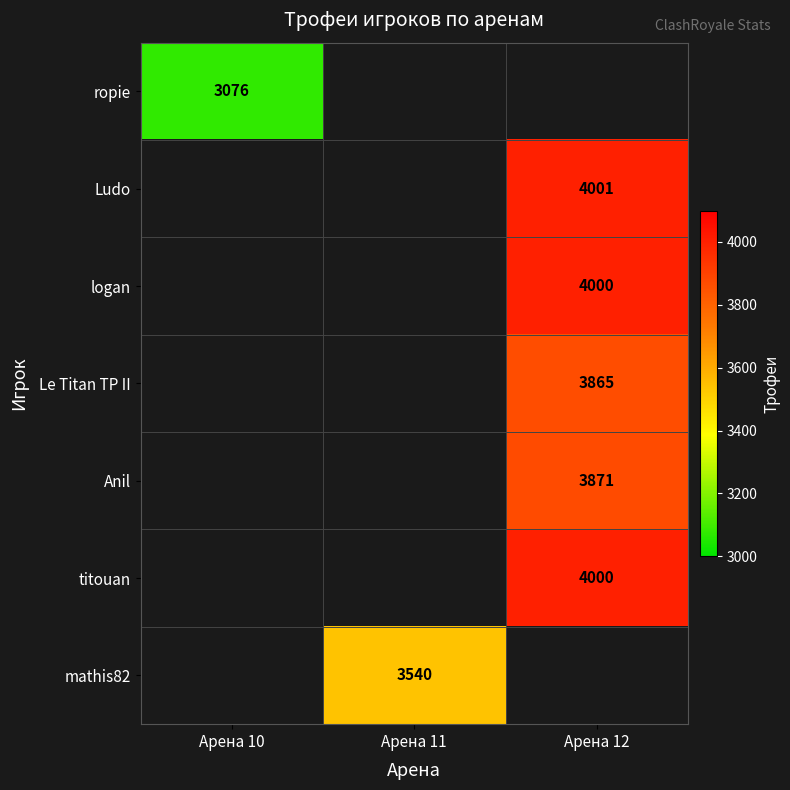

Is it true that Ludo equals 5661 at Арена 12?

False